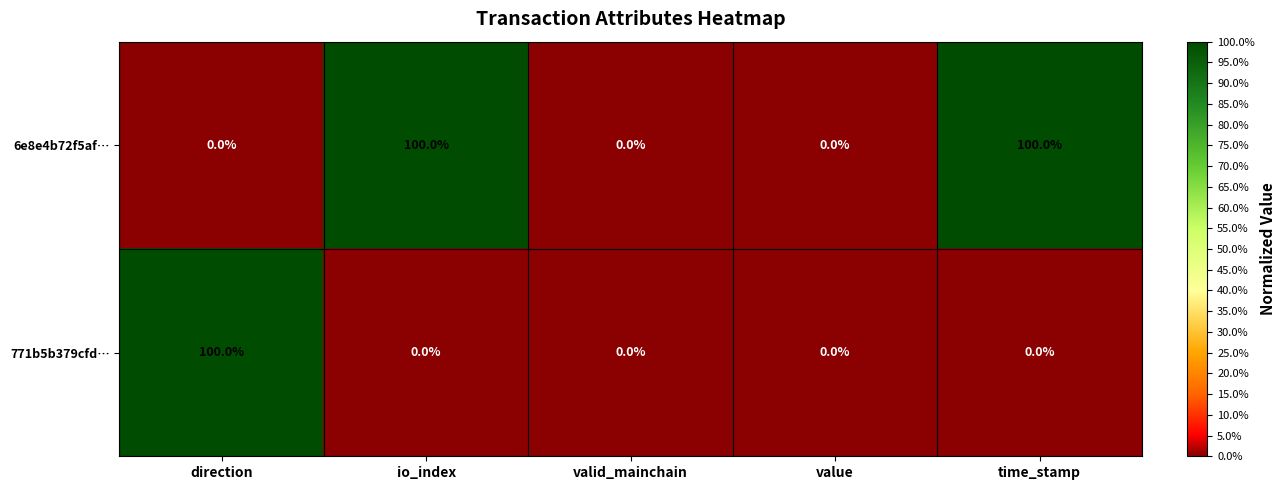

Which series has the largest total across all categories?

6e8e4b72f5af…